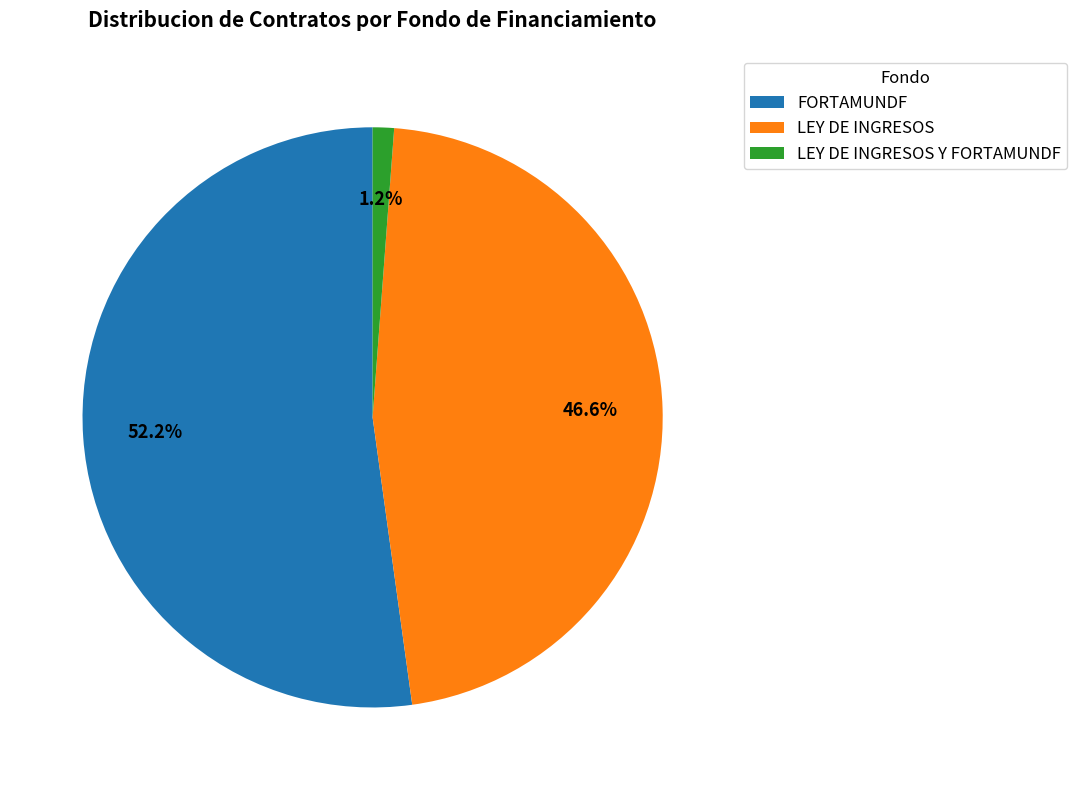

Count the number of slices in the pie.

3